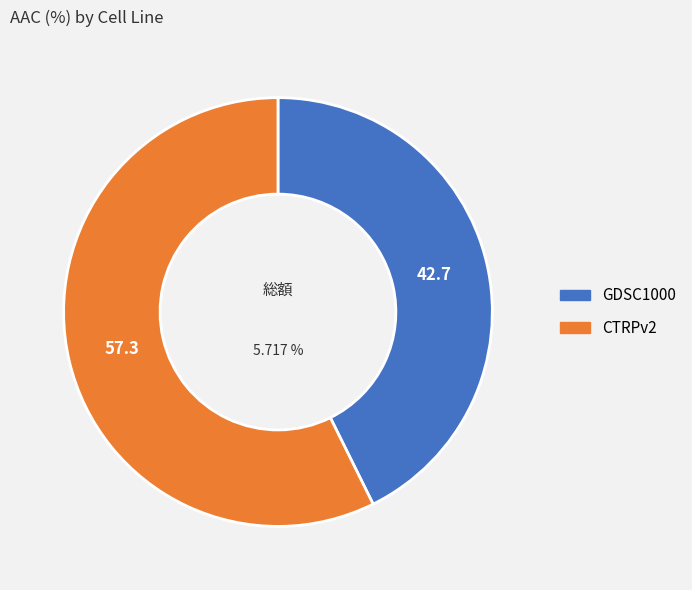

To the nearest percent, what portion does GDSC1000 represent?

43%